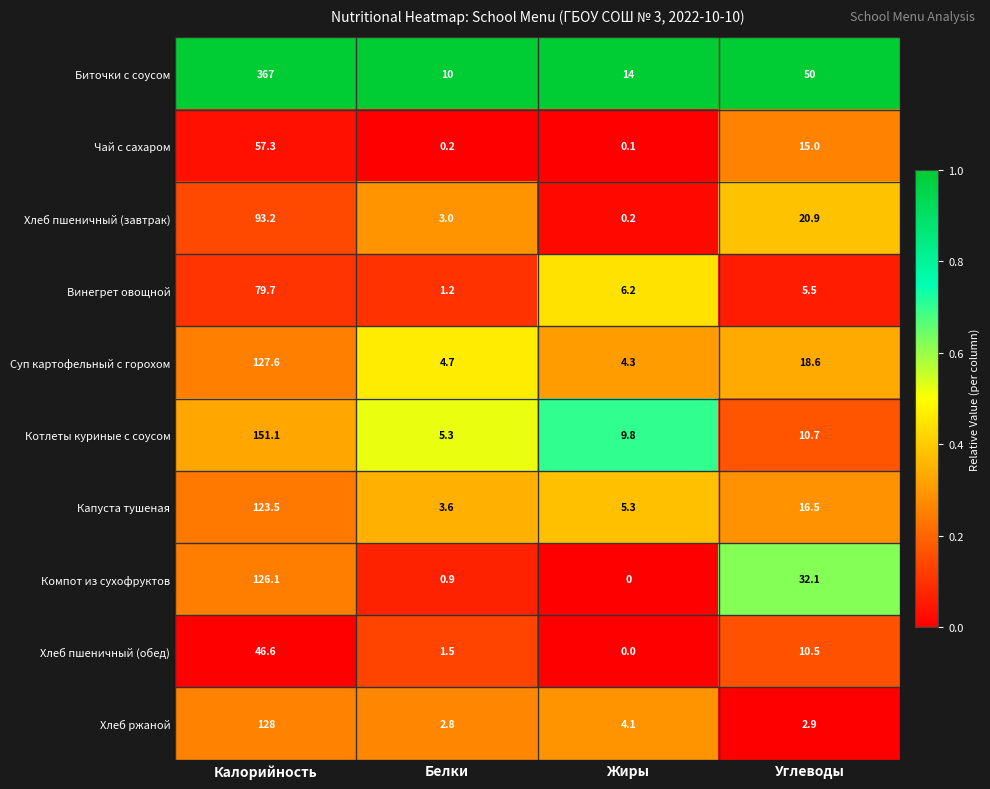

Which series has the largest range (max minus min)?

Биточки с соусом